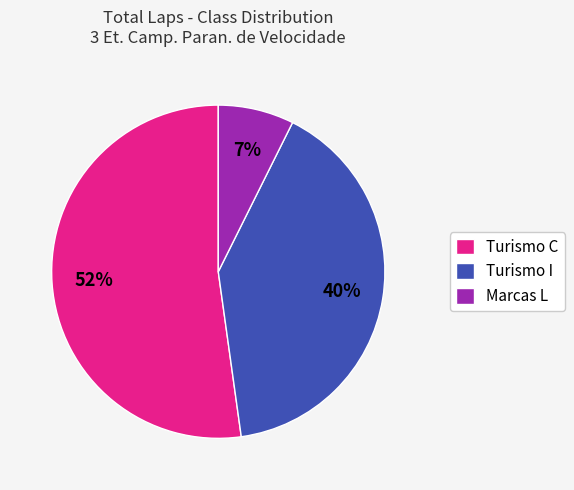

What percentage is the Marcas L slice, to the nearest percent?

7%